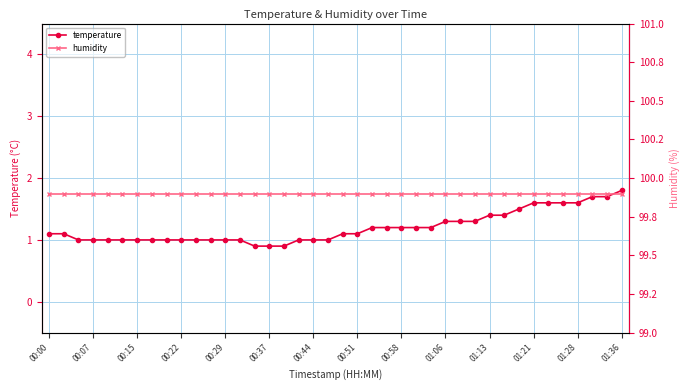

Which label corresponds to the largest value in the chart?

00:00